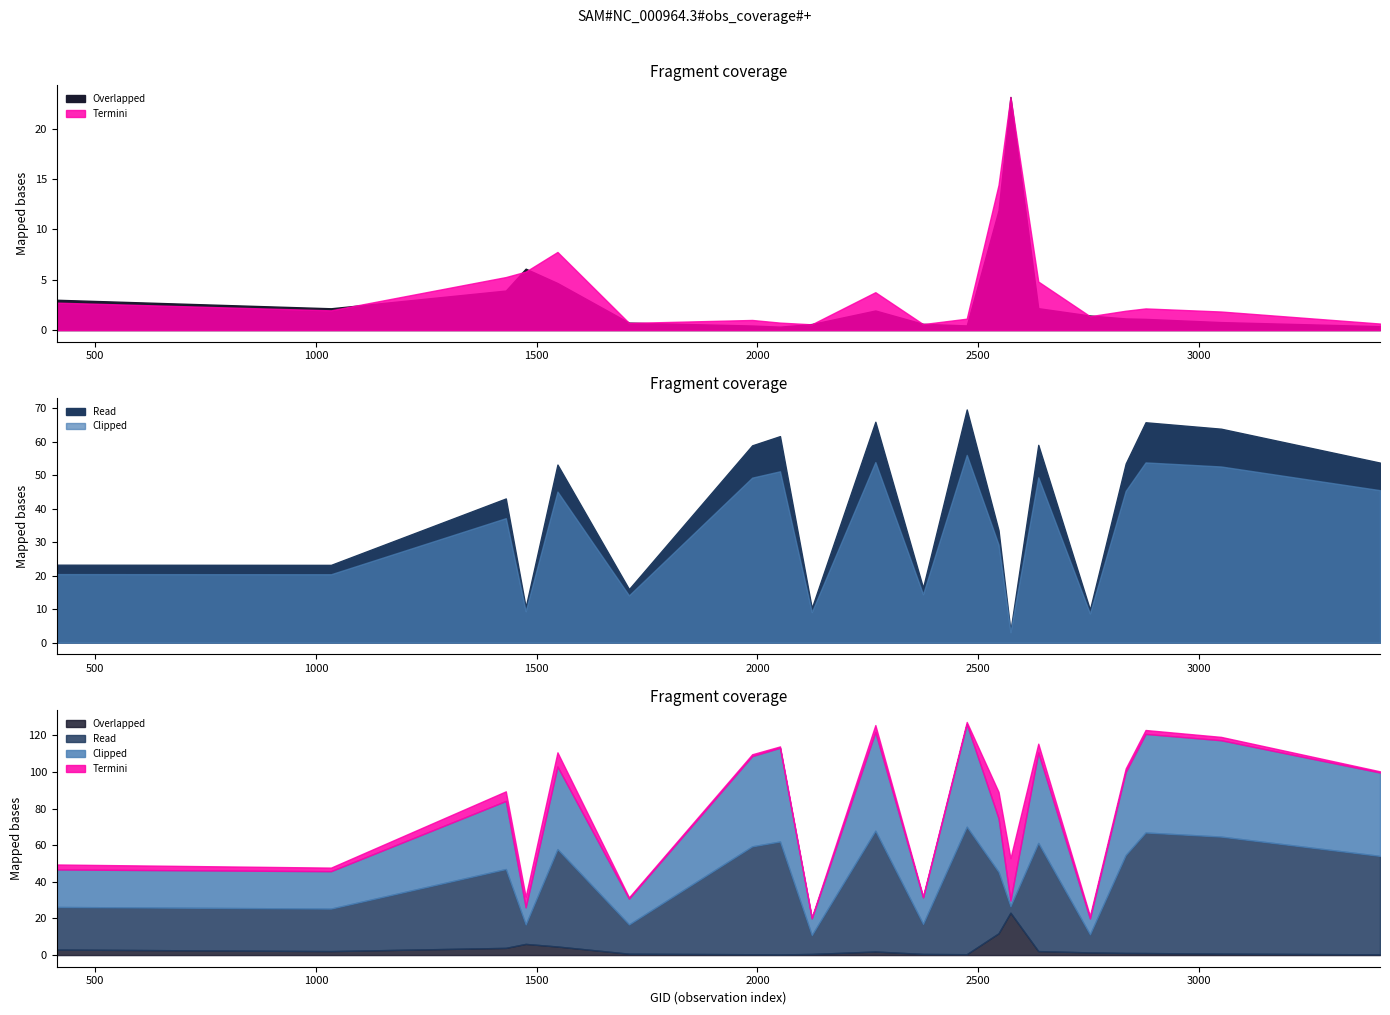

Which has a higher value, 2267 or 2636?

2636